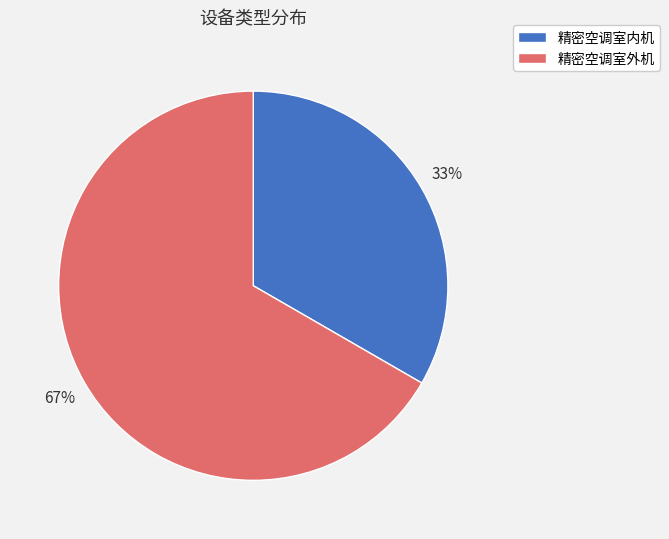

Is 精密空调室内机 the majority of the pie?

No